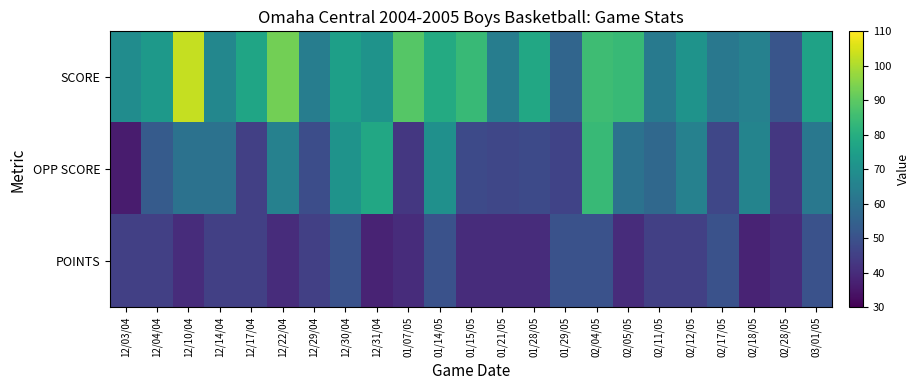

Reading left to right, extract all data points from this chart.

SCORE: 12/03/04=69	12/04/04=73	12/10/04=103	12/14/04=67	12/17/04=77	12/22/04=93	12/29/04=64	12/30/04=75	12/31/04=71	01/07/05=89	01/14/05=79	01/15/05=84	01/21/05=64	01/28/05=78	01/29/05=56	02/04/05=85	02/05/05=84	02/11/05=63	02/12/05=71	02/17/05=62	02/18/05=65	02/28/05=51	03/01/05=76
OPP SCORE: 12/03/04=36	12/04/04=53	12/10/04=60	12/14/04=60	12/17/04=45	12/22/04=65	12/29/04=49	12/30/04=71	12/31/04=78	01/07/05=43	01/14/05=70	01/15/05=48	01/21/05=47	01/28/05=48	01/29/05=46	02/04/05=84	02/05/05=60	02/11/05=57	02/12/05=65	02/17/05=47	02/18/05=66	02/28/05=43	03/01/05=62
POINTS: 12/03/04=45	12/04/04=45	12/10/04=40	12/14/04=45	12/17/04=45	12/22/04=40	12/29/04=45	12/30/04=50	12/31/04=38	01/07/05=40	01/14/05=50	01/15/05=40	01/21/05=40	01/28/05=40	01/29/05=50	02/04/05=50	02/05/05=40	02/11/05=45	02/12/05=45	02/17/05=50	02/18/05=38	02/28/05=40	03/01/05=50